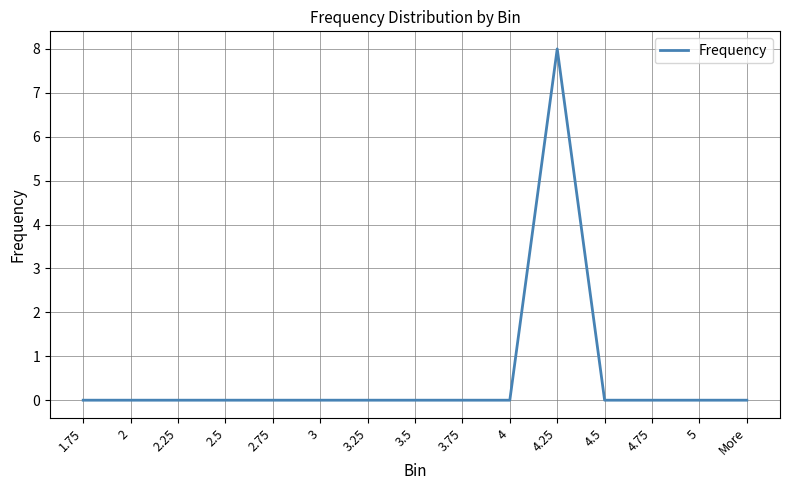

Count the number of data series in this chart.

1